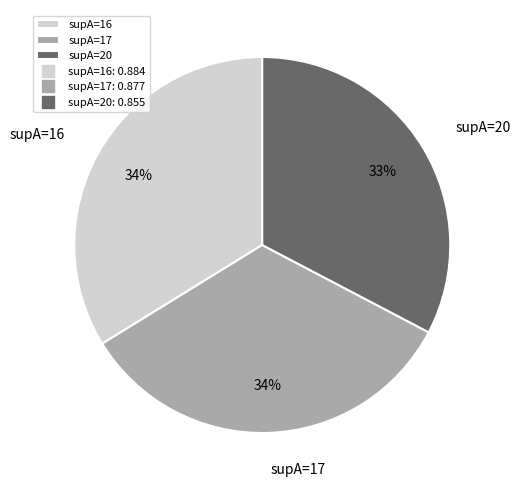

Does supA=20 account for over 50% of the chart?

No